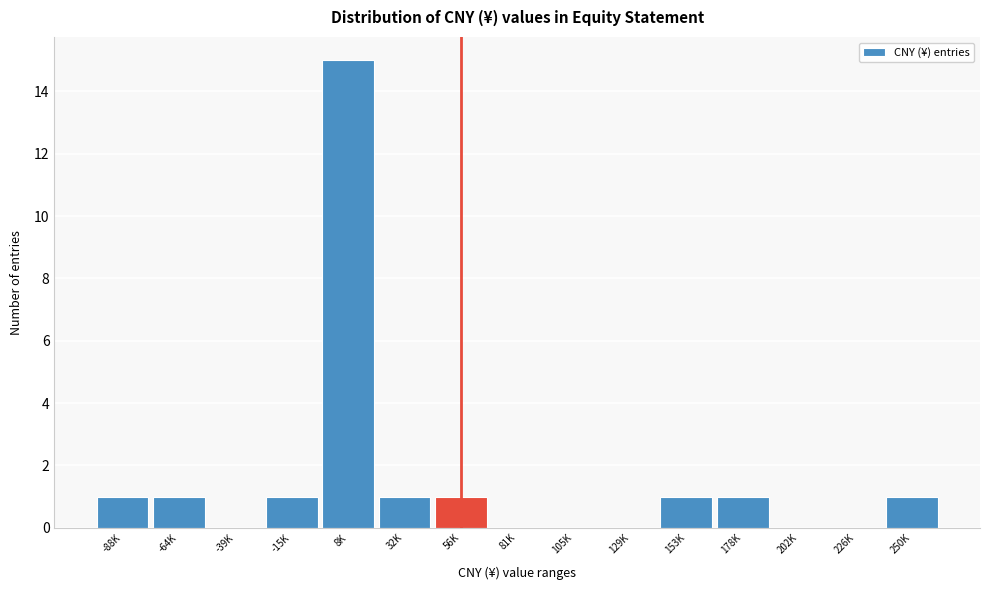

Reading right to left, what are all the values shown in this chart?

250K=1	226K=0	202K=0	178K=1	153K=1	129K=0	105K=0	81K=0	56K=1	32K=1	8K=15	-15K=1	-39K=0	-64K=1	-88K=1